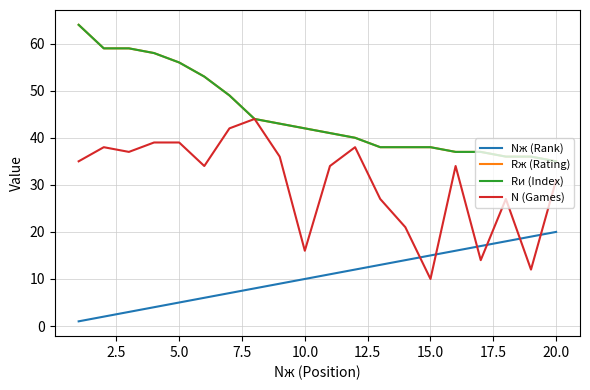

Is this an area chart (filled region under the line)?

No